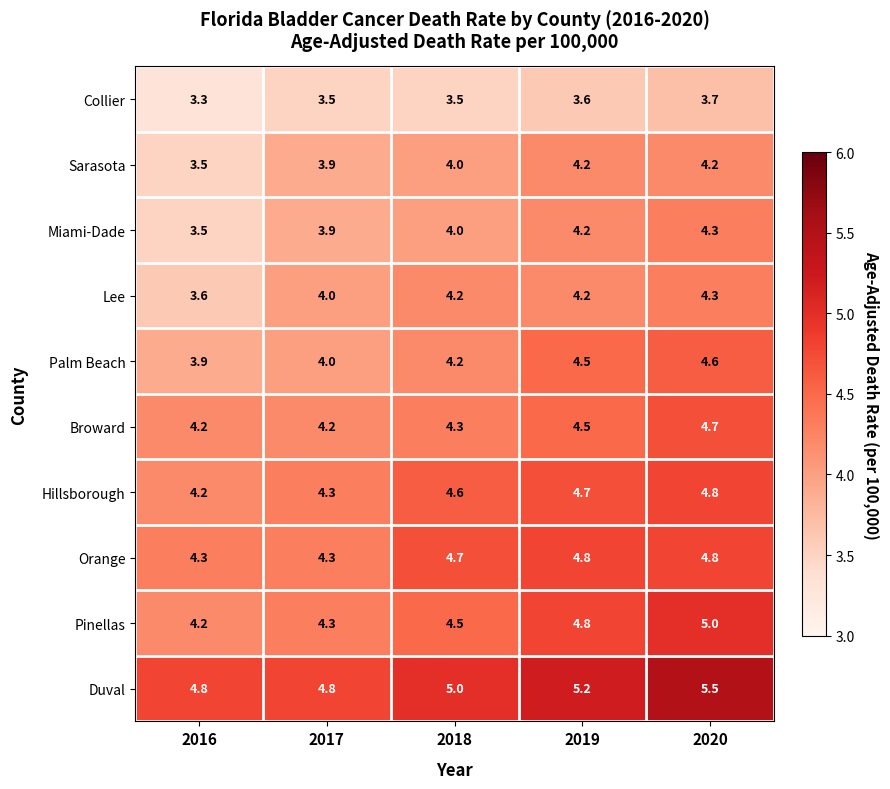

What is the maximum value shown in the chart?

5.5